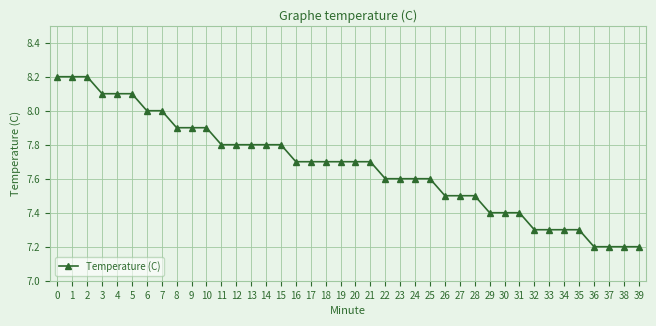

What is the value of the 15th point from the left?

7.8